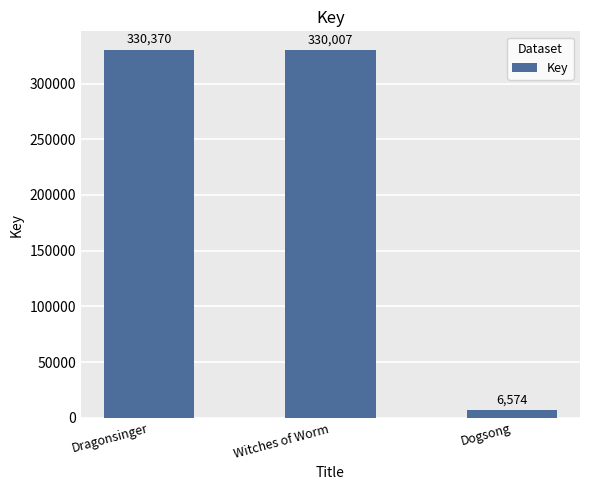

The value at Dragonsinger is 118371. True or false?

False